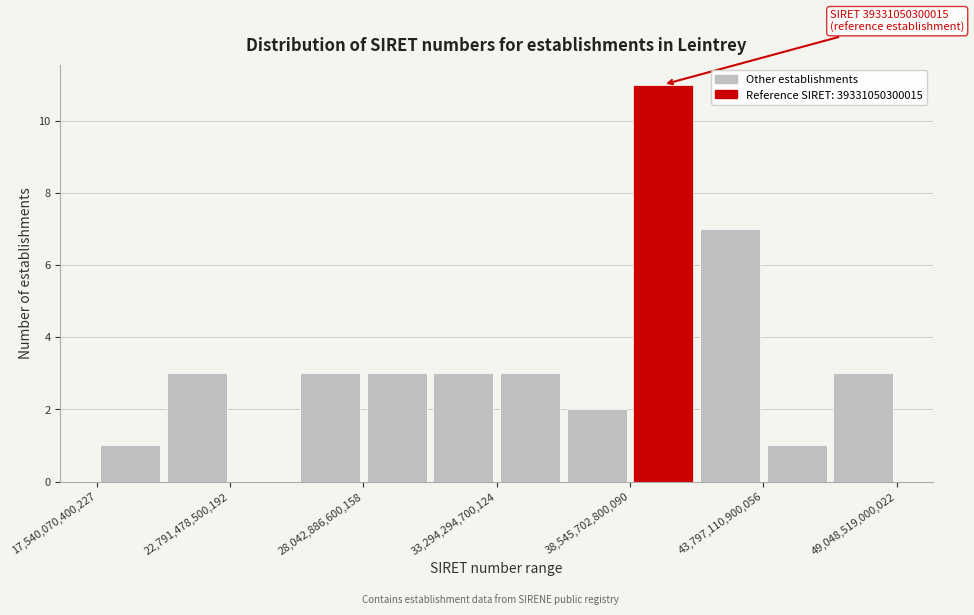

Around what value on the x-axis is the tallest bar? Give the approximate position of its centre, as read against the axis.

40000000000000